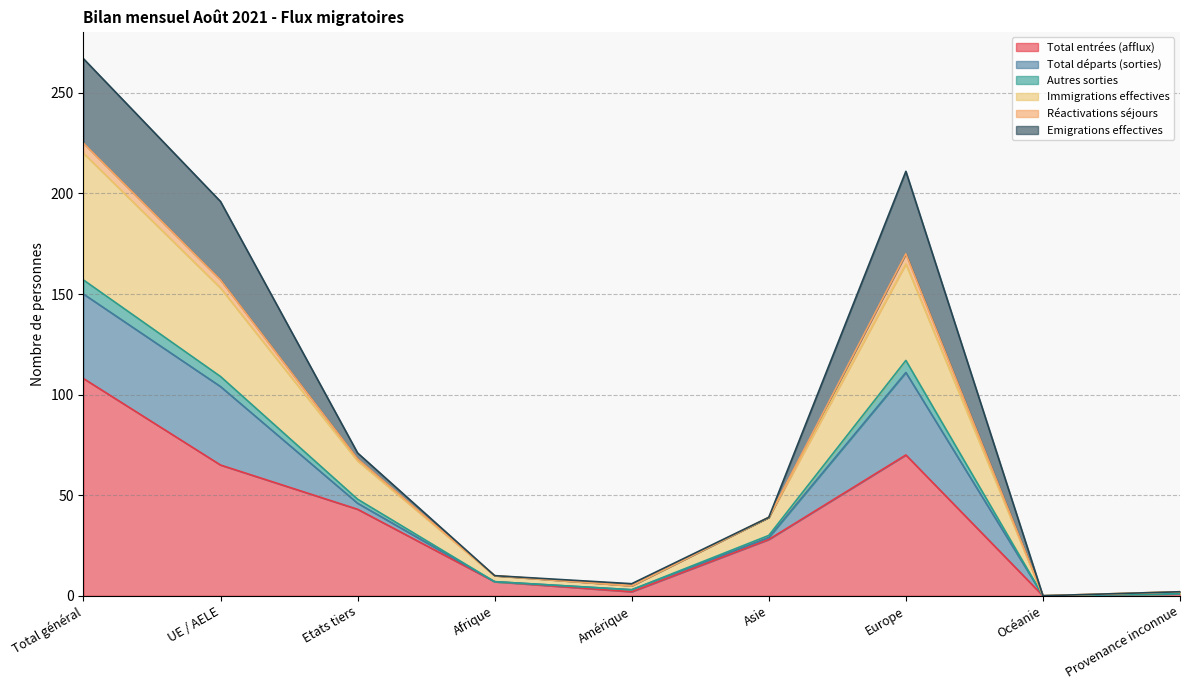

True or false: Total entrées (afflux) and Autres sorties cross at least once.

False